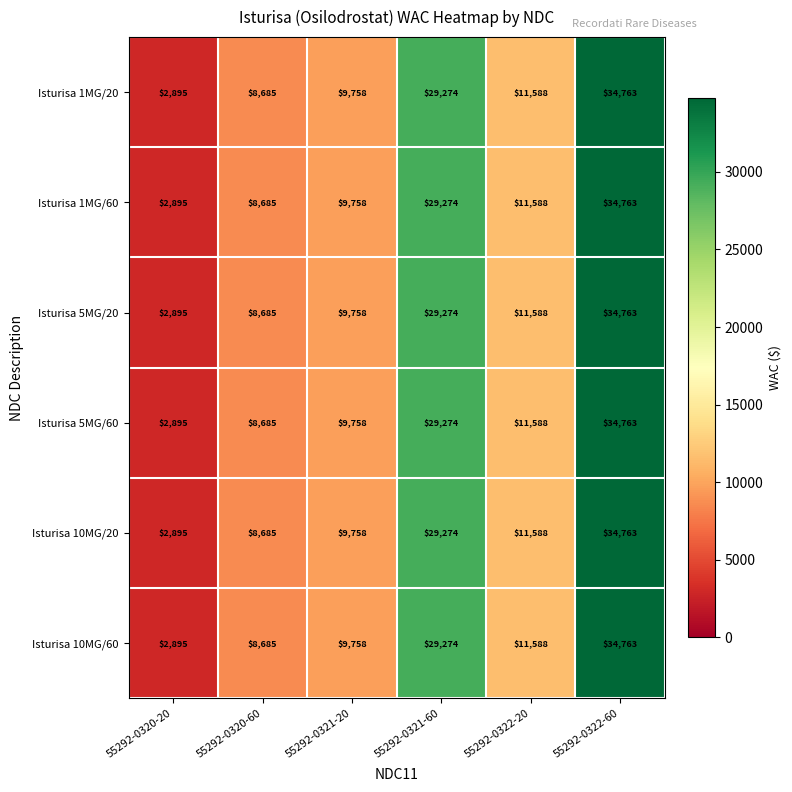

At how many categories does at least one series exceed 9030?

4